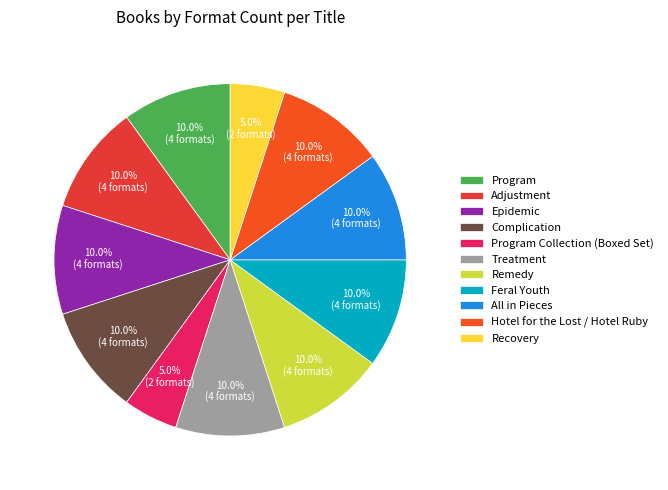

To the nearest percent, what is the difference between the largest and smallest slice percentages?

5%